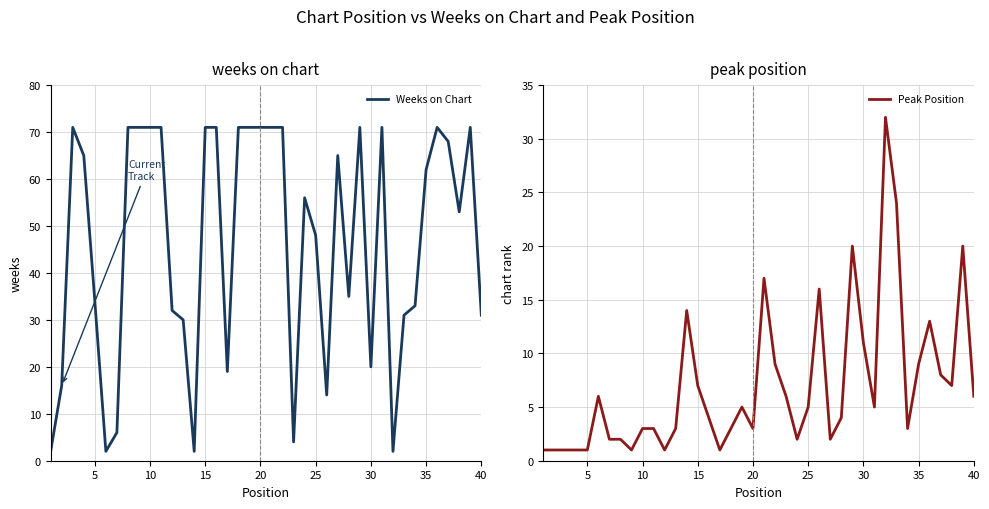

Does the chart display data point markers on the line(s)?

No